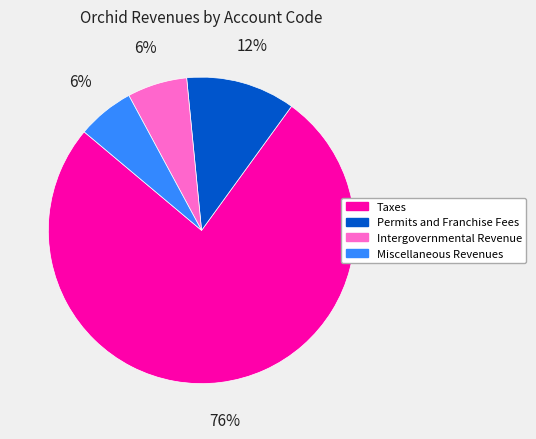

To the nearest percent, what is the average slice percentage?

25%